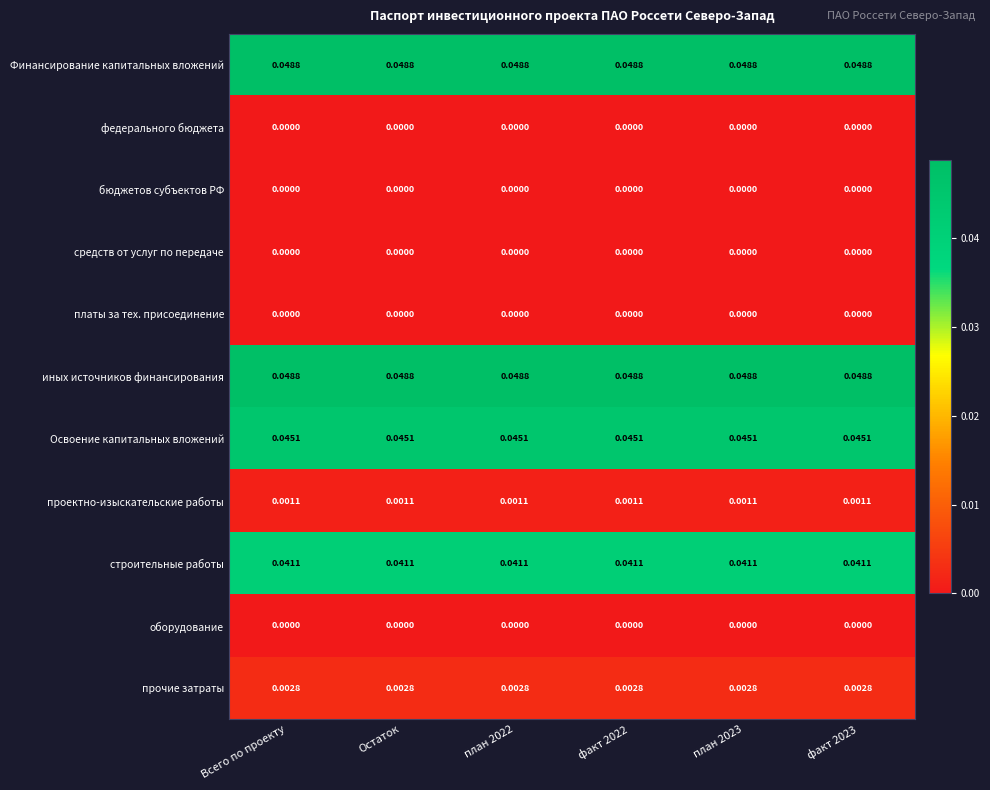

Count the number of categories in the chart.

6